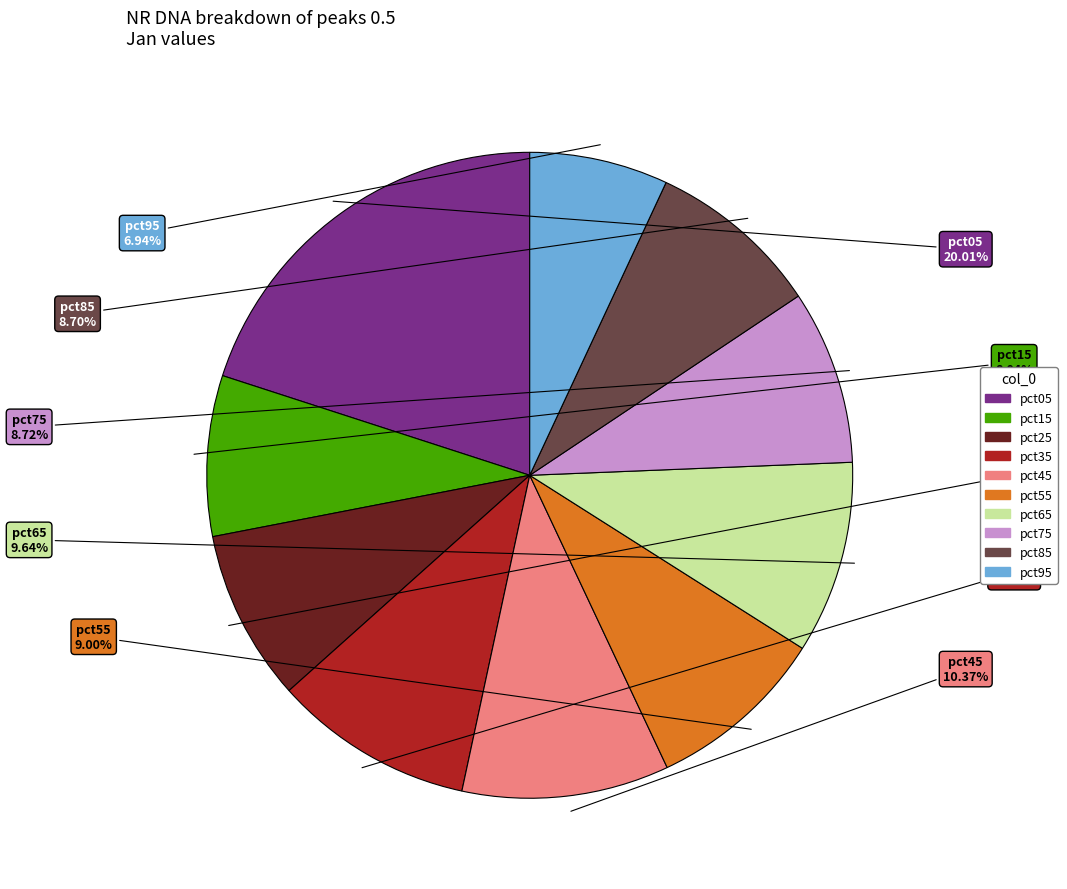

Is it true that pct75 is 9% of the pie?

True